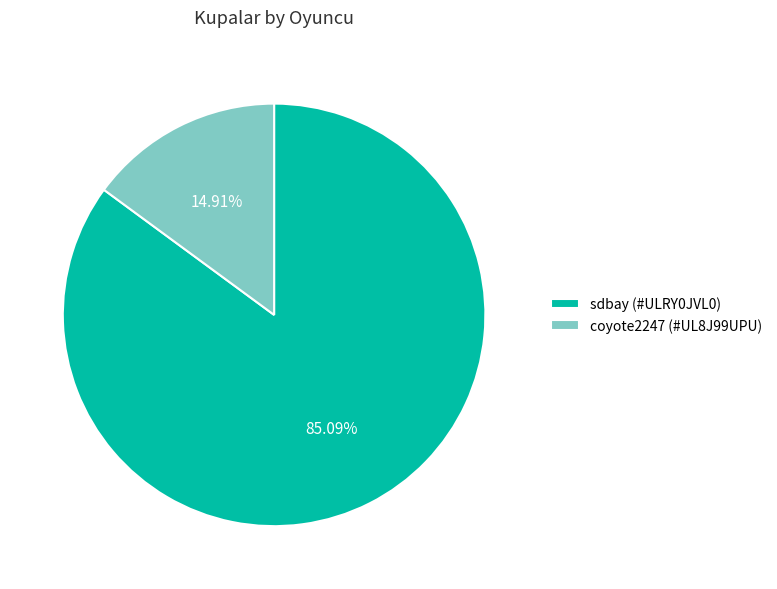

What percentage do coyote2247 (#UL8J99UPU) and sdbay (#ULRY0JVL0) together represent?

100.0%